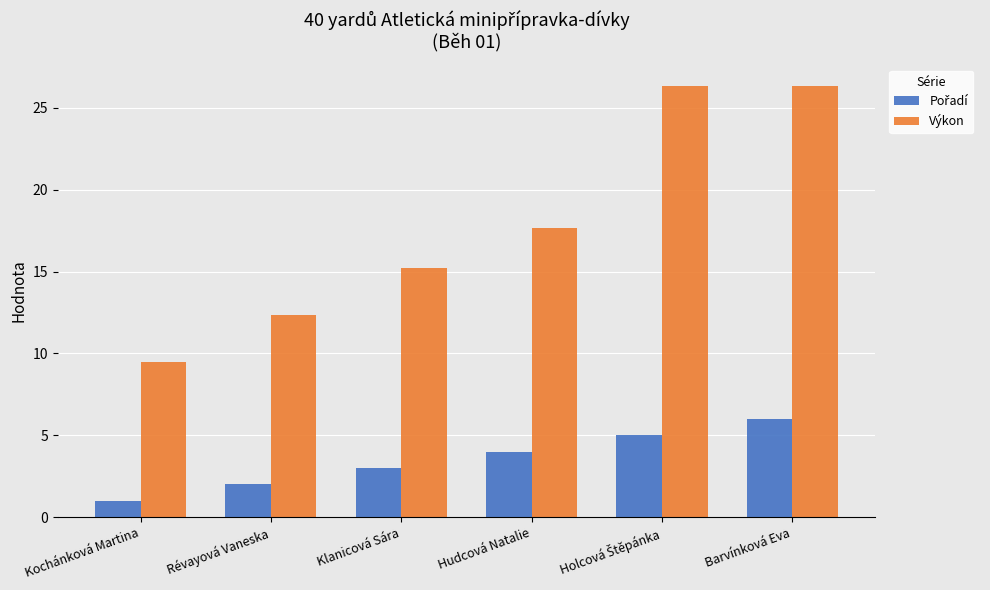

What is the label of the 2nd bar from the left?

Révayová Vaneska